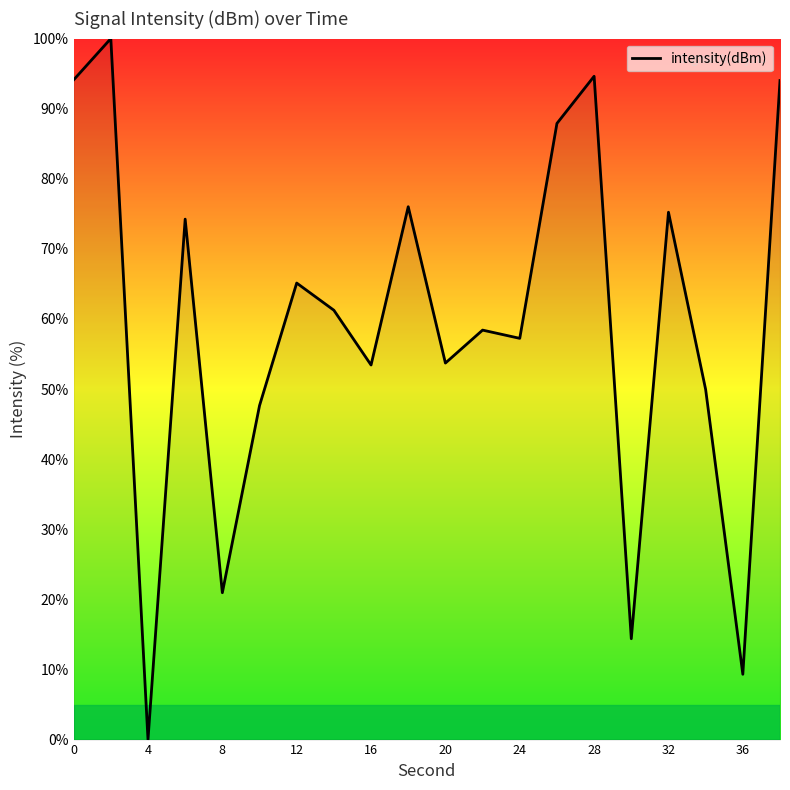

How many distinct data groups are displayed?

1